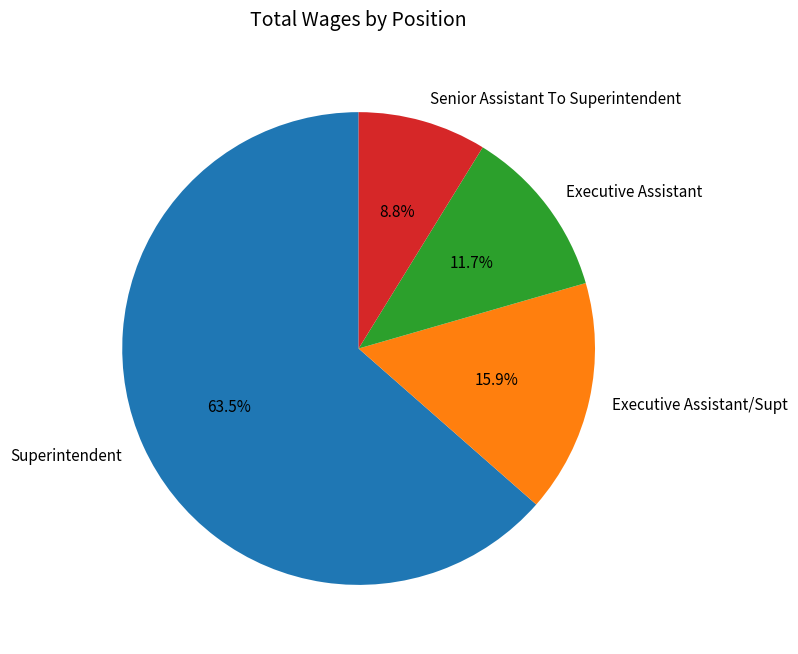

True or false: Executive Assistant accounts for 4% of the total.

False